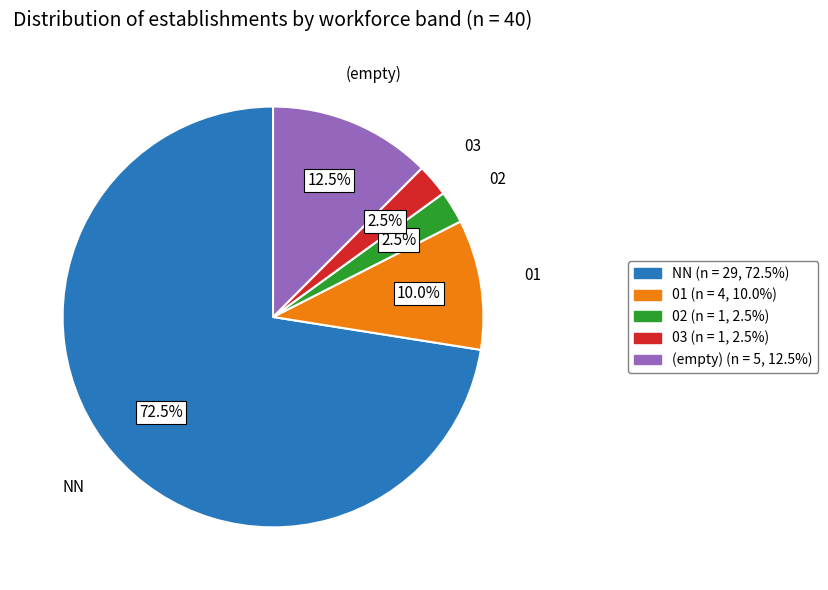

Is there a majority slice in this chart?

Yes